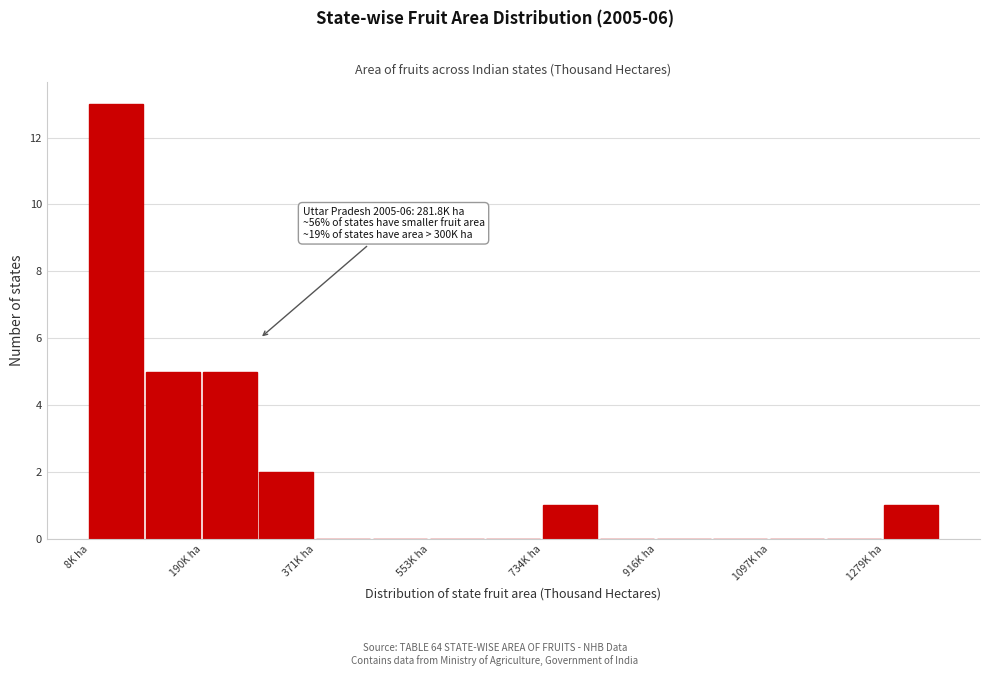

Which range on the x-axis has the tallest bar?

0 to 100